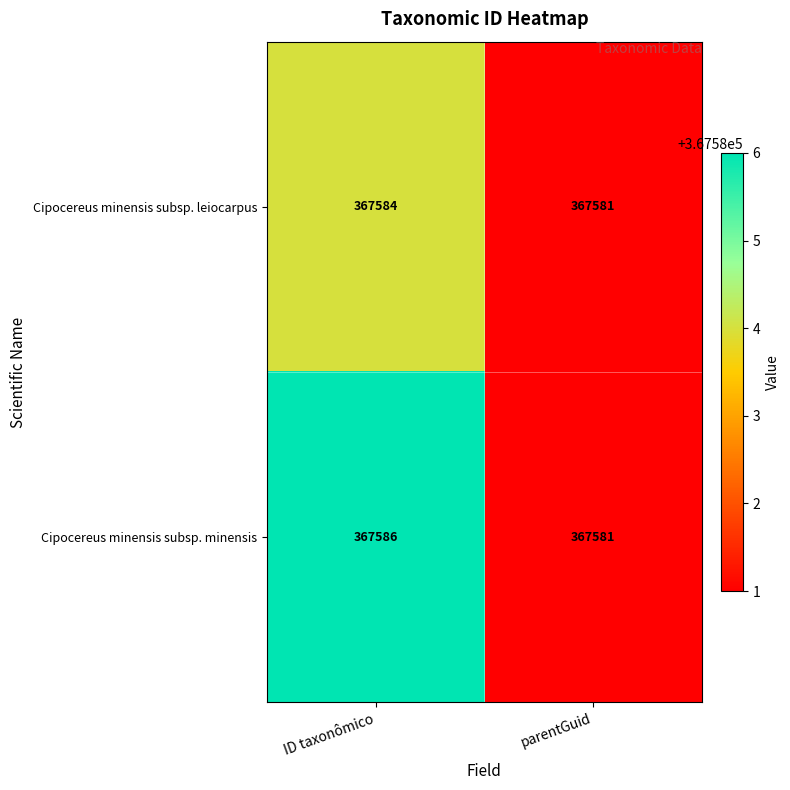

How many distinct data groups are displayed?

2